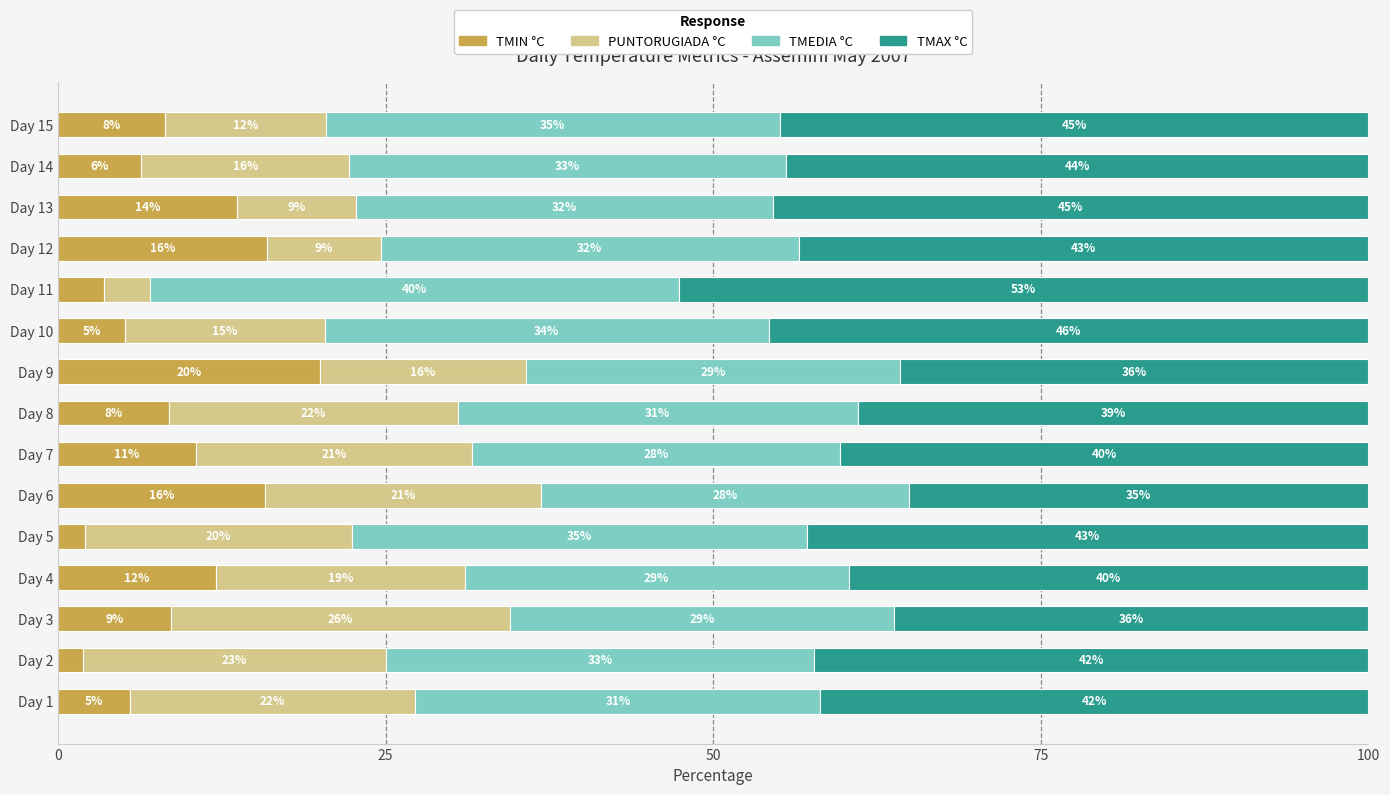

The TMIN °C series shows 14.5 at Day 7. True or false?

False